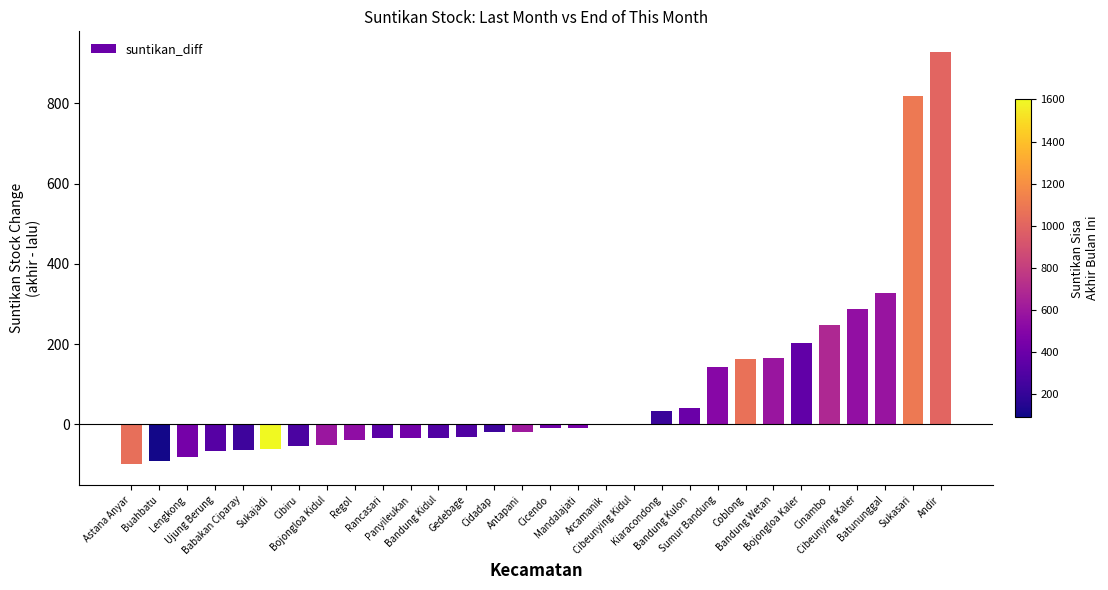

What is the greatest value displayed?

928